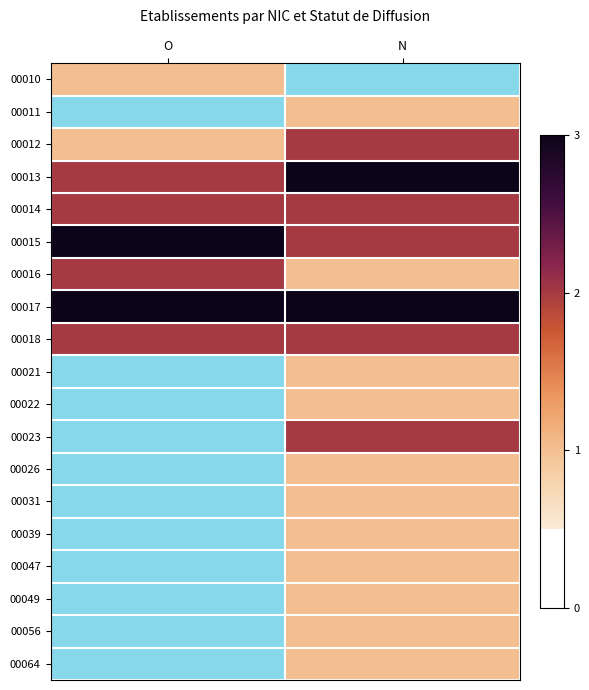

Which category has the highest value in the 00031 series?

N